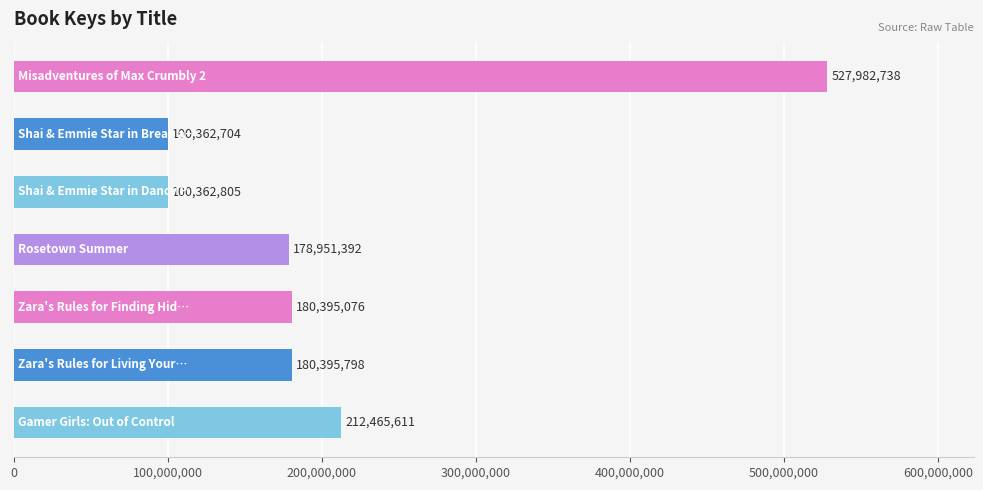

What is the minimum value shown in the chart?

100362704